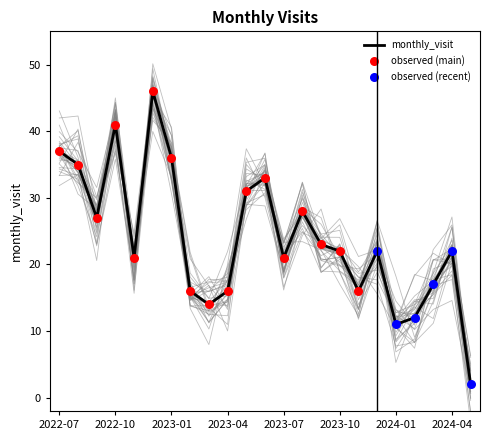

What is the change in value from 2022-12 to 2024-01?

-35